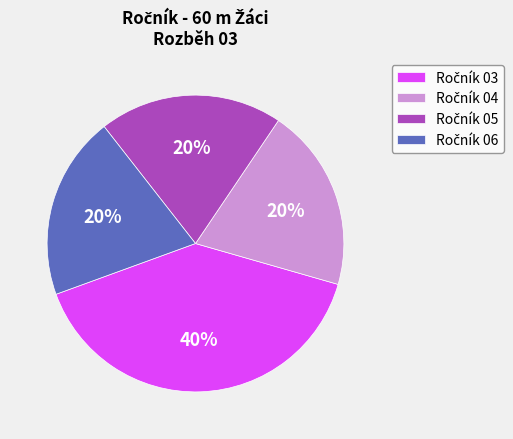

To the nearest percent, what is the average slice percentage?

25%